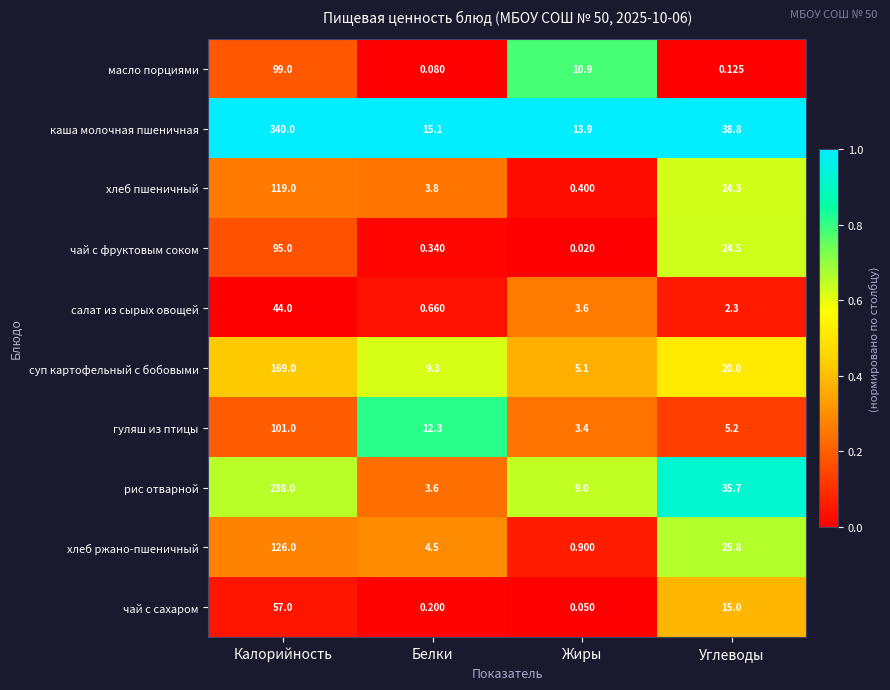

Which series has the widest spread of values?

каша молочная пшеничная